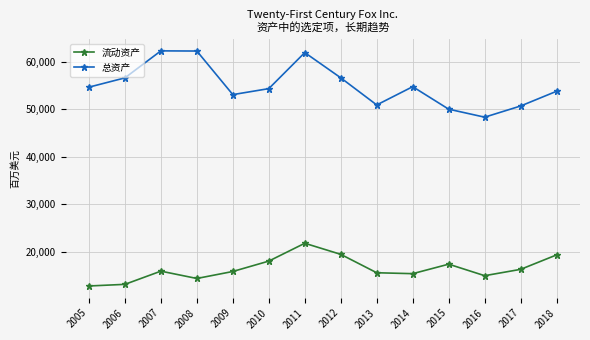

At 2005, list the series in order from largest to smallest.

总资产, 流动资产